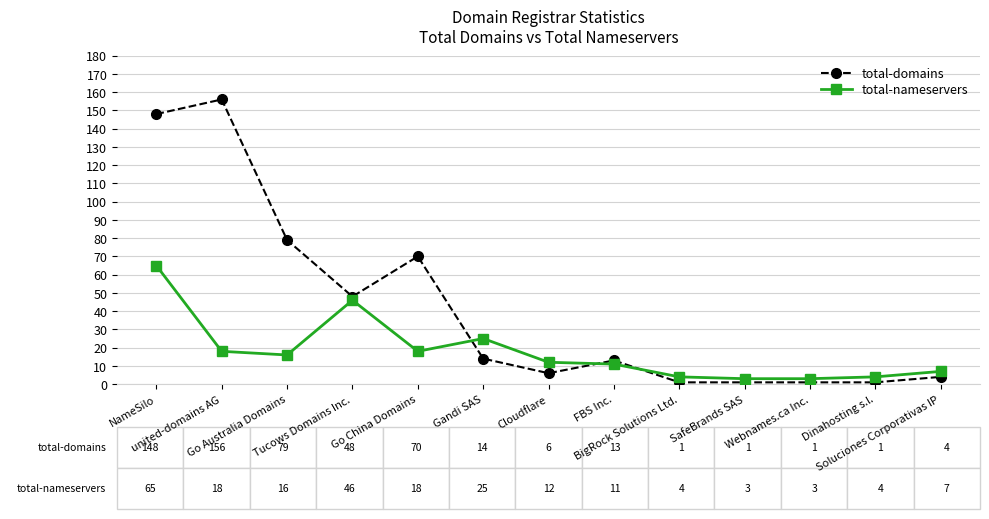

Where is total-domains nearest to the value 78?

Go Australia Domains